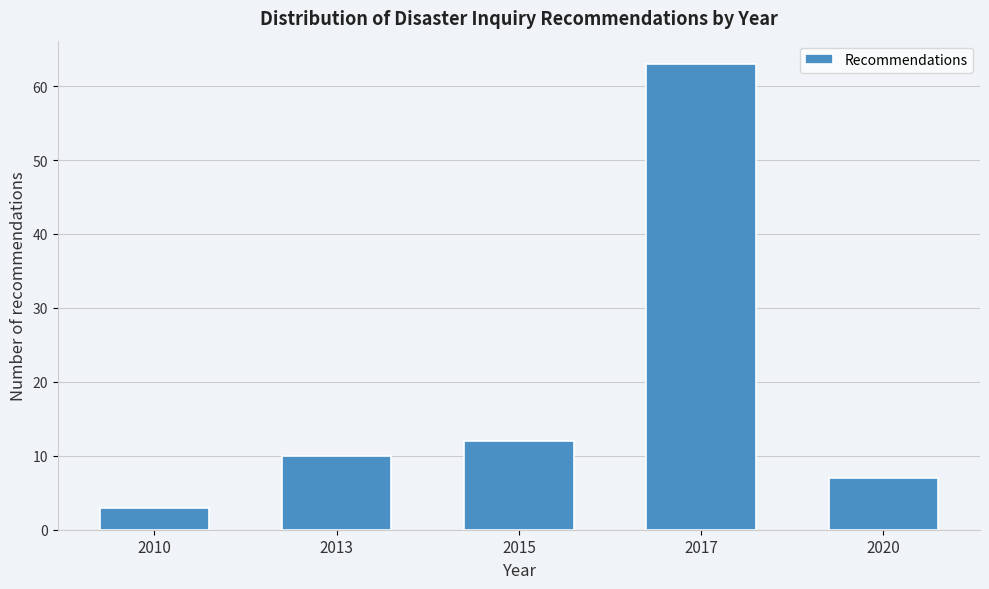

Reading left to right, list all the values displayed in this chart.

2010=3	2013=10	2015=12	2017=63	2020=7